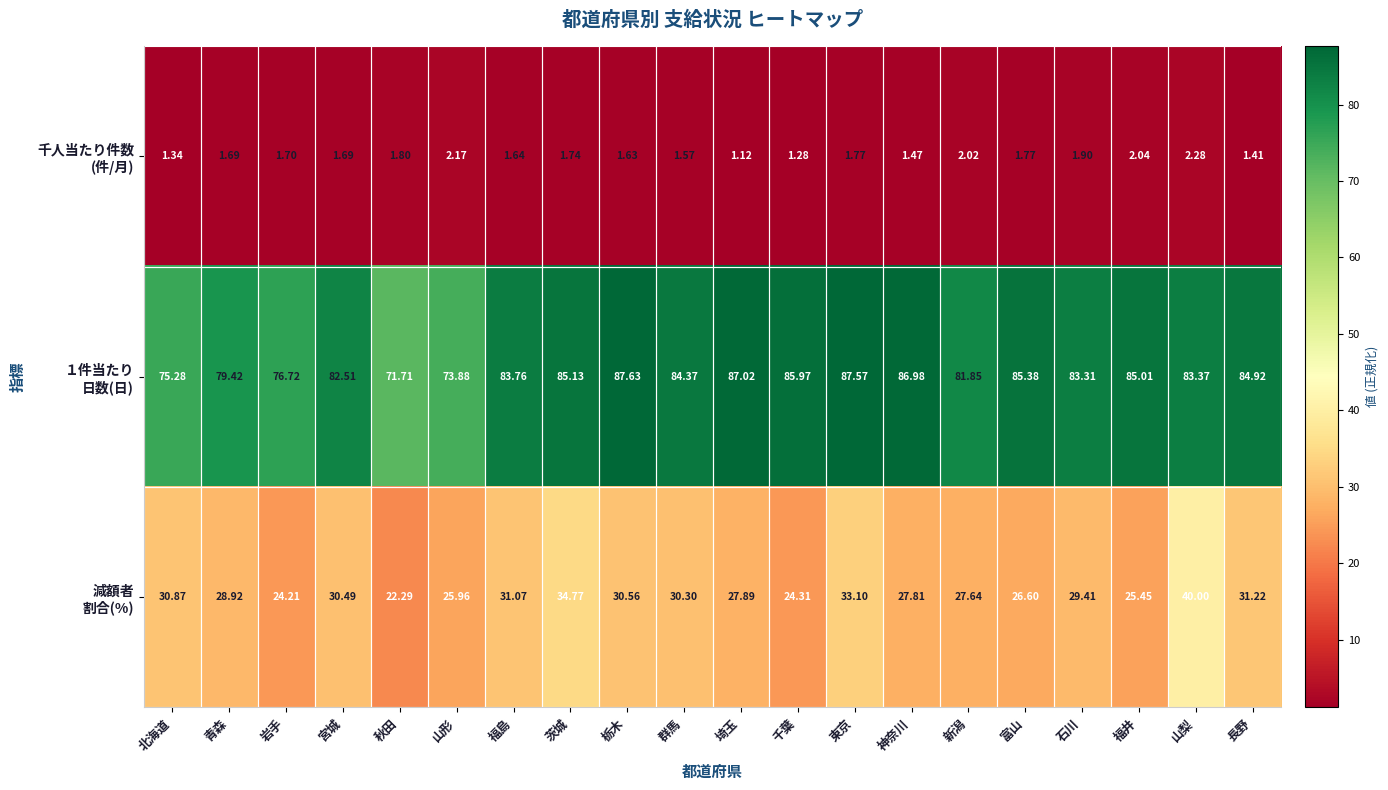

At which category is the sum across all series the highest?

山梨